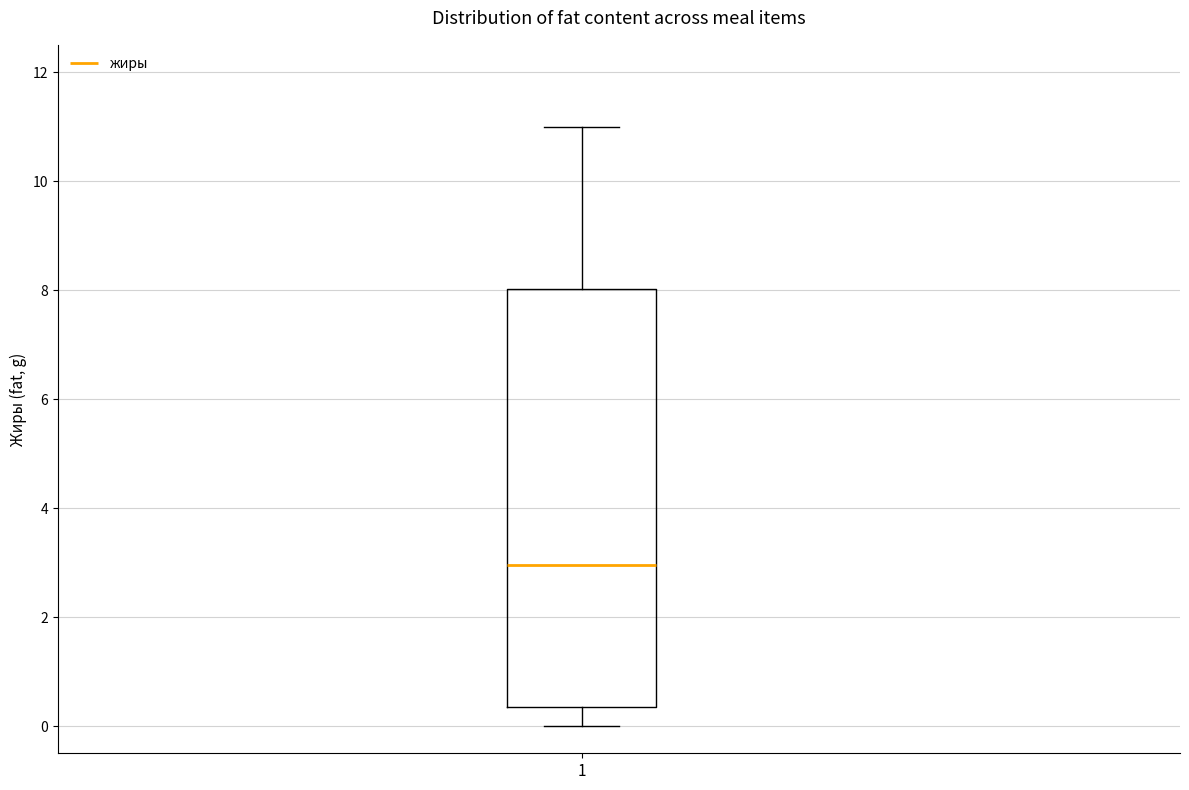

Where does the median line of the box at x = 1 sit on the y-axis? The values are not printed on the chart, so give them approximately, as read against the axis.

3.0